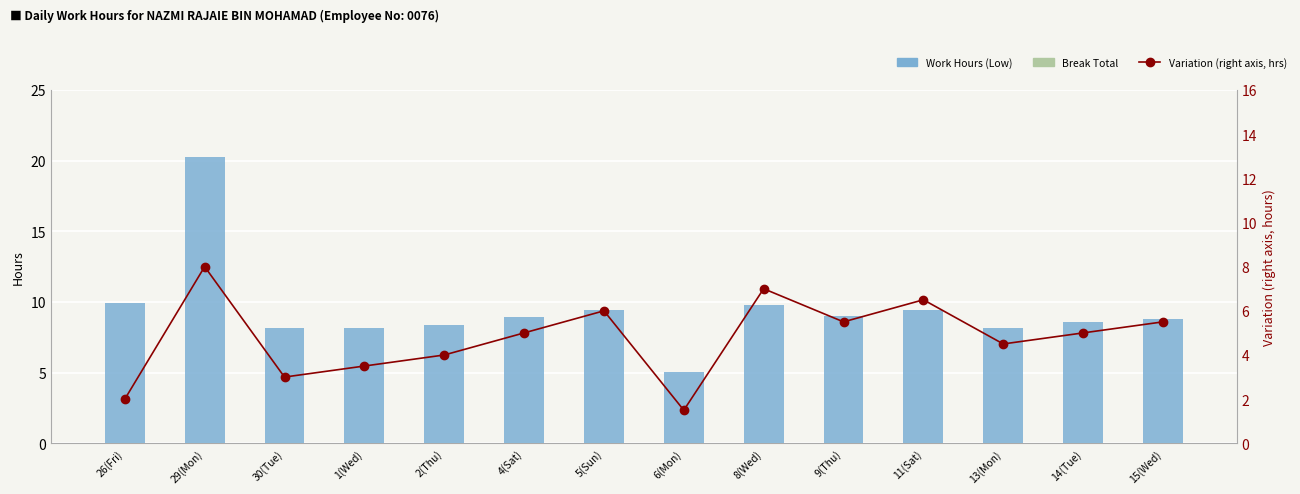

What is the minimum value for Variation (right axis)?

1.5